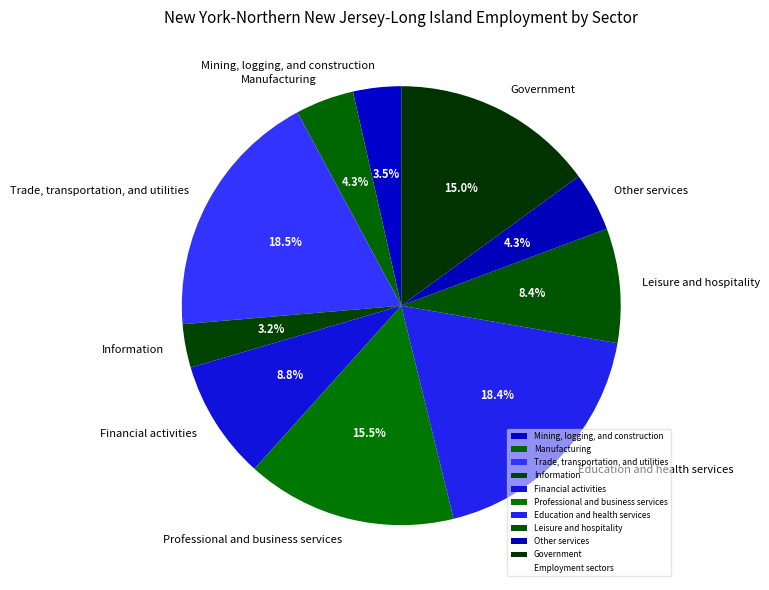

Between Government and Trade, transportation, and utilities, which is larger?

Trade, transportation, and utilities